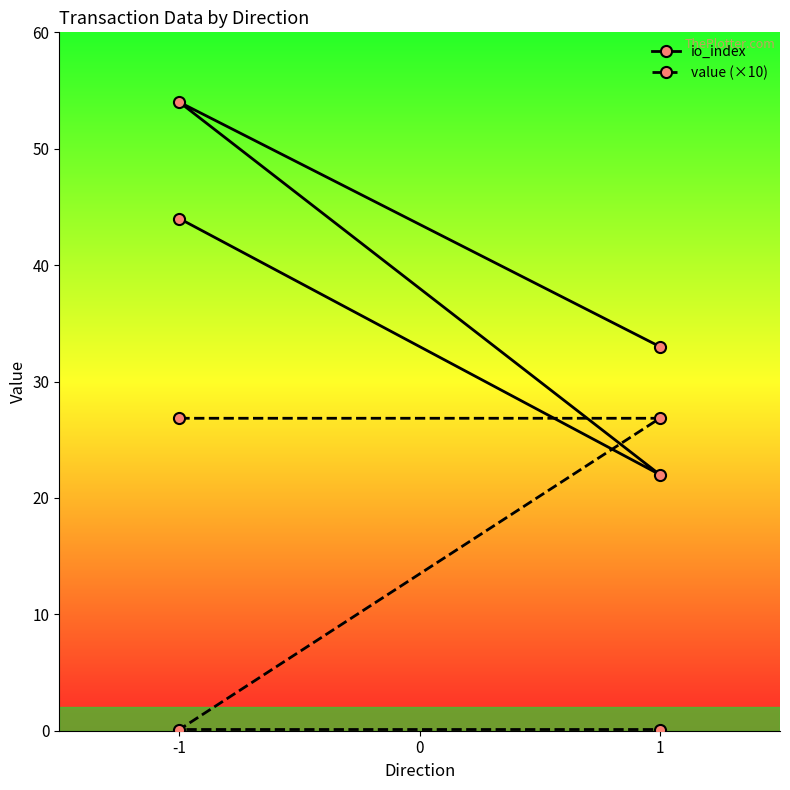

Which category has the lowest value across all series?

-1